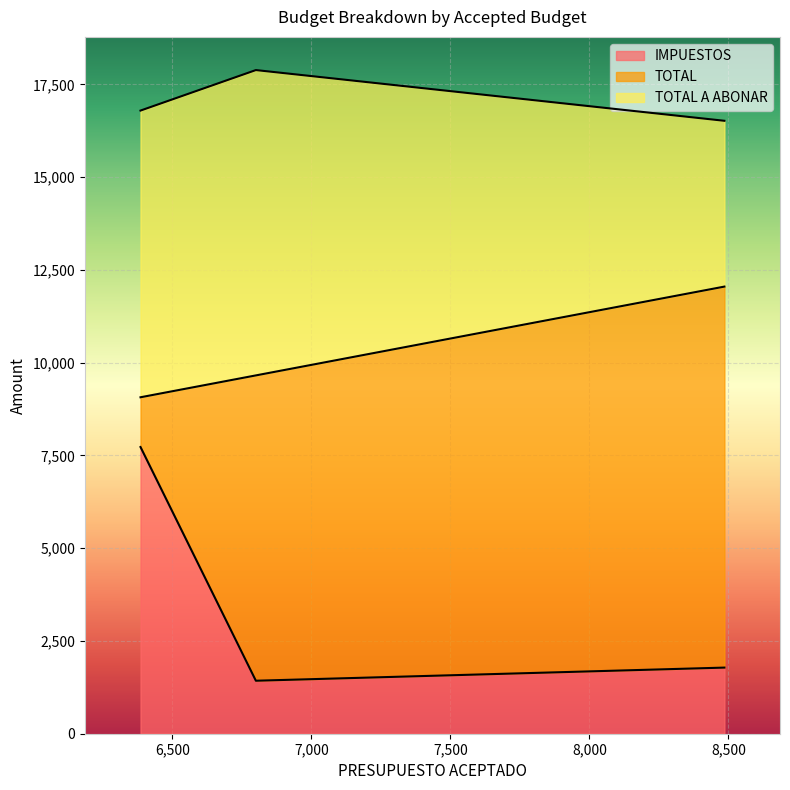

What is the lowest value of the IMPUESTOS series?

1428.0